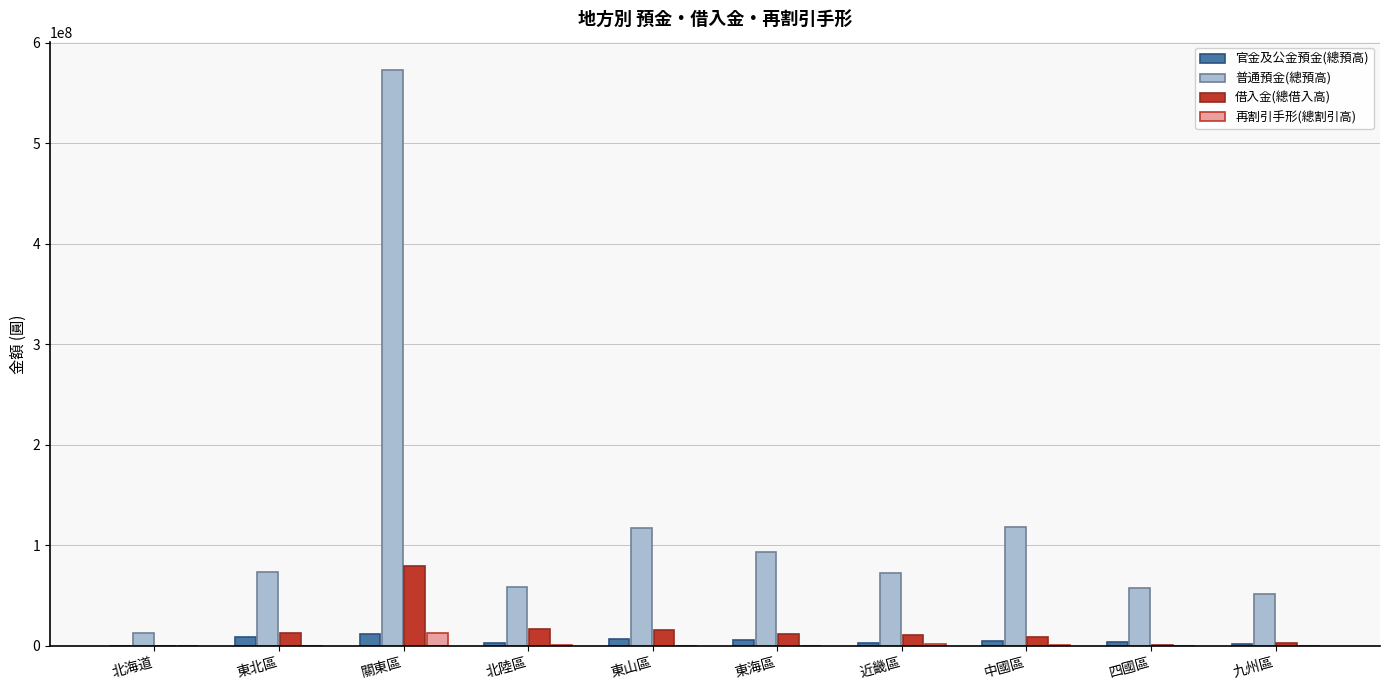

What is the sum of all 普通預金(總預高) values?

1230088910